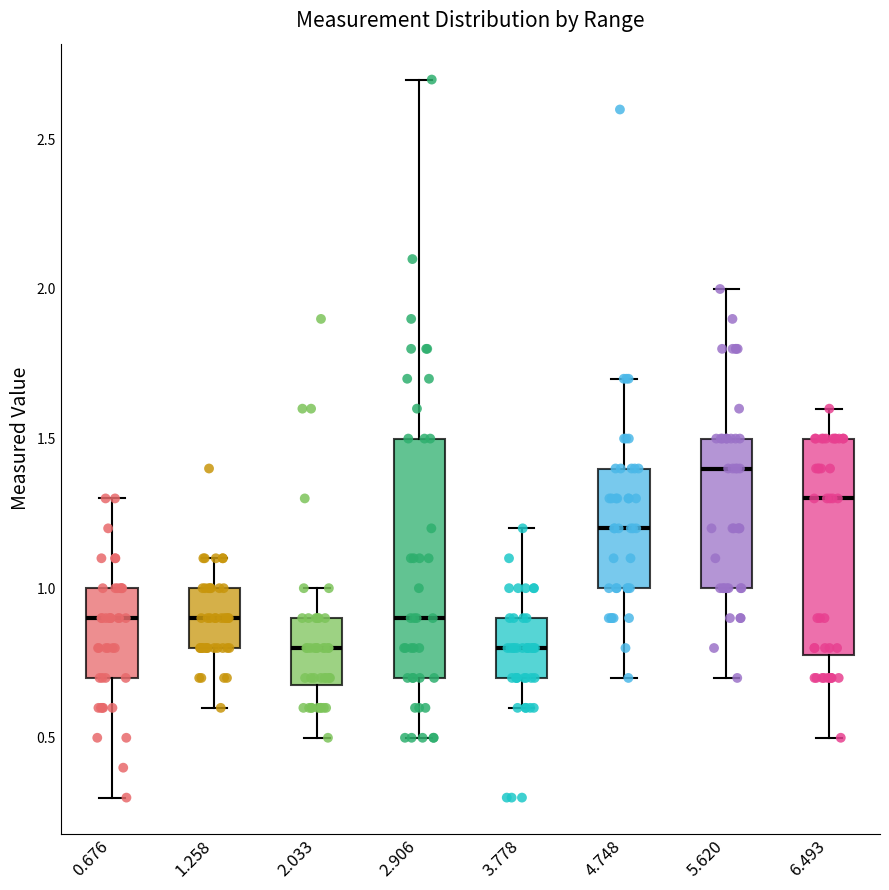

Reading left to right, transcribe this box plot: for each box, give where its median line is, the range the box spans, and where its two whiskers end, as read against the y-axis. The values are not printed on the chart, so give them approximately, as read against the axis.

0.676: median 0.9, box 0.7 to 1.0, whiskers 0.3 to 1.3
1.258: median 0.9, box 0.8 to 1.0, whiskers 0.6 to 1.1
2.033: median 0.8, box 0.7 to 0.9, whiskers 0.5 to 1.0
2.906: median 0.9, box 0.7 to 1.5, whiskers 0.5 to 2.7
3.778: median 0.8, box 0.7 to 0.9, whiskers 0.6 to 1.2
4.748: median 1.2, box 1.0 to 1.4, whiskers 0.7 to 1.7
5.620: median 1.4, box 1.0 to 1.5, whiskers 0.7 to 2.0
6.493: median 1.3, box 0.8 to 1.5, whiskers 0.5 to 1.6